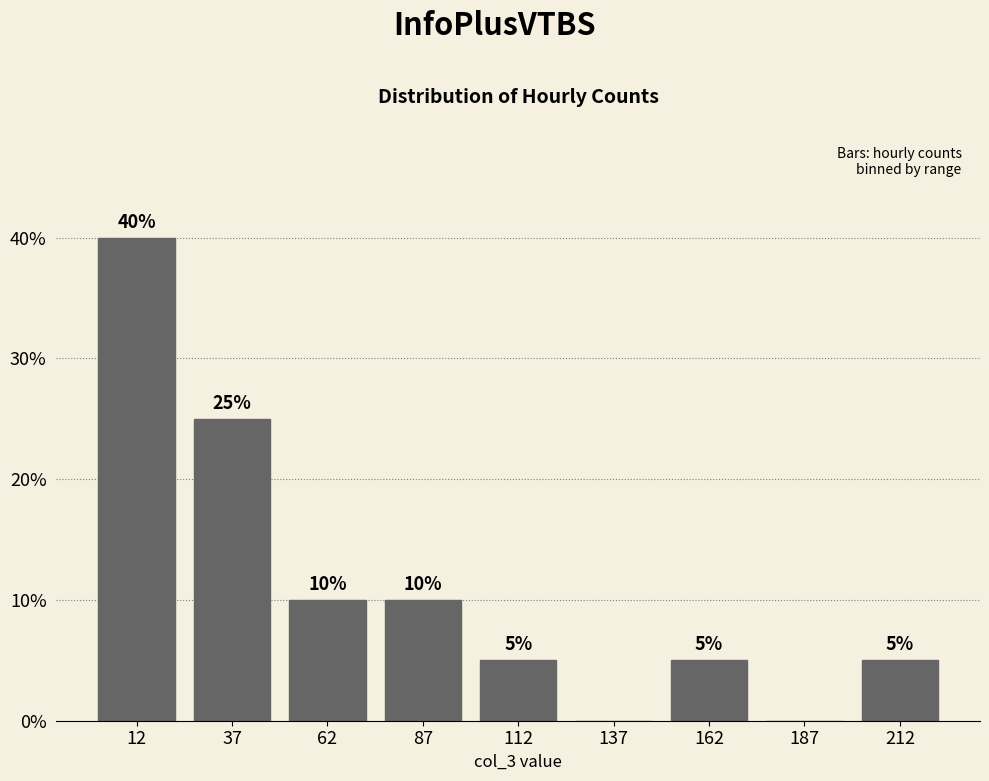

Over which range of the x-axis is the bar tallest?

0 to 25